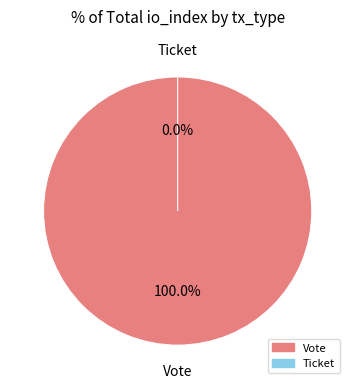

Do Vote and Ticket together represent more than half of the pie?

Yes